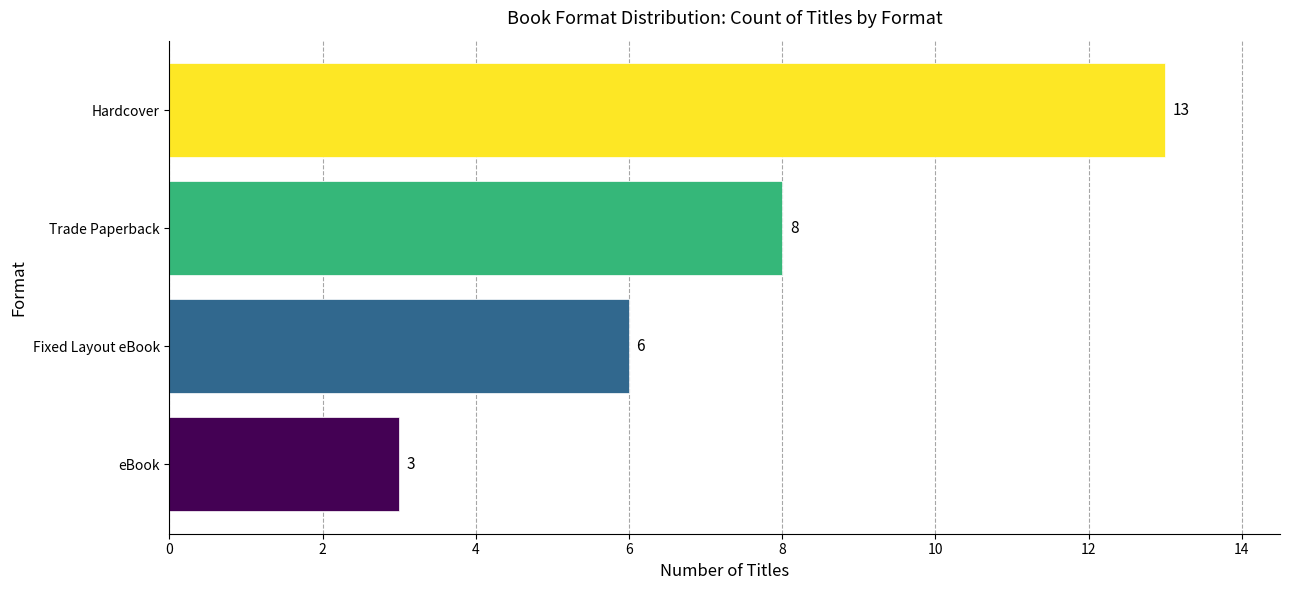

Reading bottom to top, what are all the values shown in this chart?

3	6	8	13